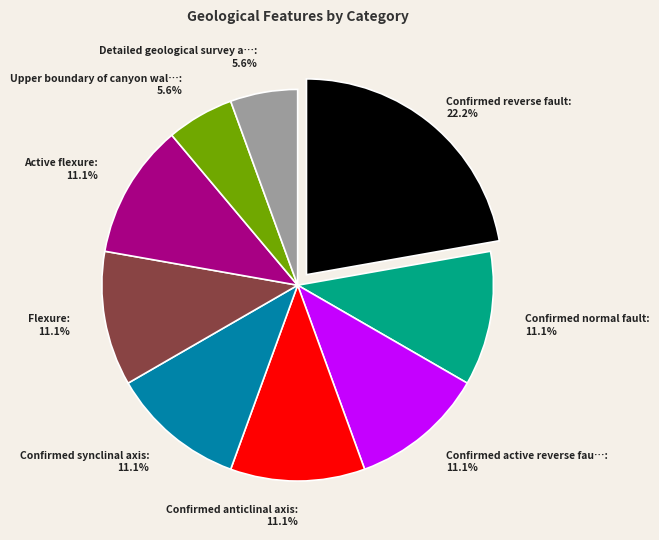

Is there a majority slice in this chart?

No